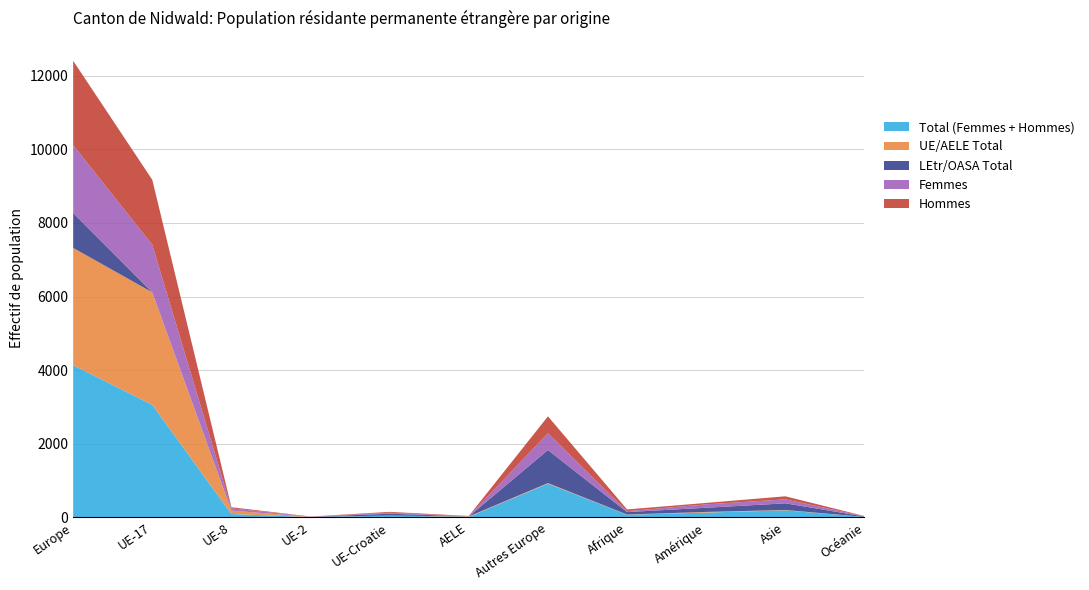

Reading right to left, what are all the values shown in this chart?

Total (Femmes + Hommes): Océanie=12	Asie=191	Amérique=131	Afrique=72	Autres Europe=915	AELE=13	UE-Croatie=50	UE-2=8	UE-8=92	UE-17=3057	Europe=4135
UE/AELE Total: Océanie=2	Asie=10	Amérique=18	Afrique=6	Autres Europe=17	AELE=13	UE-Croatie=0	UE-2=8	UE-8=92	UE-17=3057	Europe=3187
LEtr/OASA Total: Océanie=10	Asie=181	Amérique=113	Afrique=66	Autres Europe=898	AELE=0	UE-Croatie=50	UE-2=0	UE-8=0	UE-17=0	Europe=948
Femmes: Océanie=4	Asie=108	Amérique=92	Afrique=25	Autres Europe=456	AELE=6	UE-Croatie=25	UE-2=8	UE-8=60	UE-17=1291	Europe=1846
Hommes: Océanie=8	Asie=83	Amérique=39	Afrique=47	Autres Europe=459	AELE=7	UE-Croatie=25	UE-2=0	UE-8=32	UE-17=1766	Europe=2289